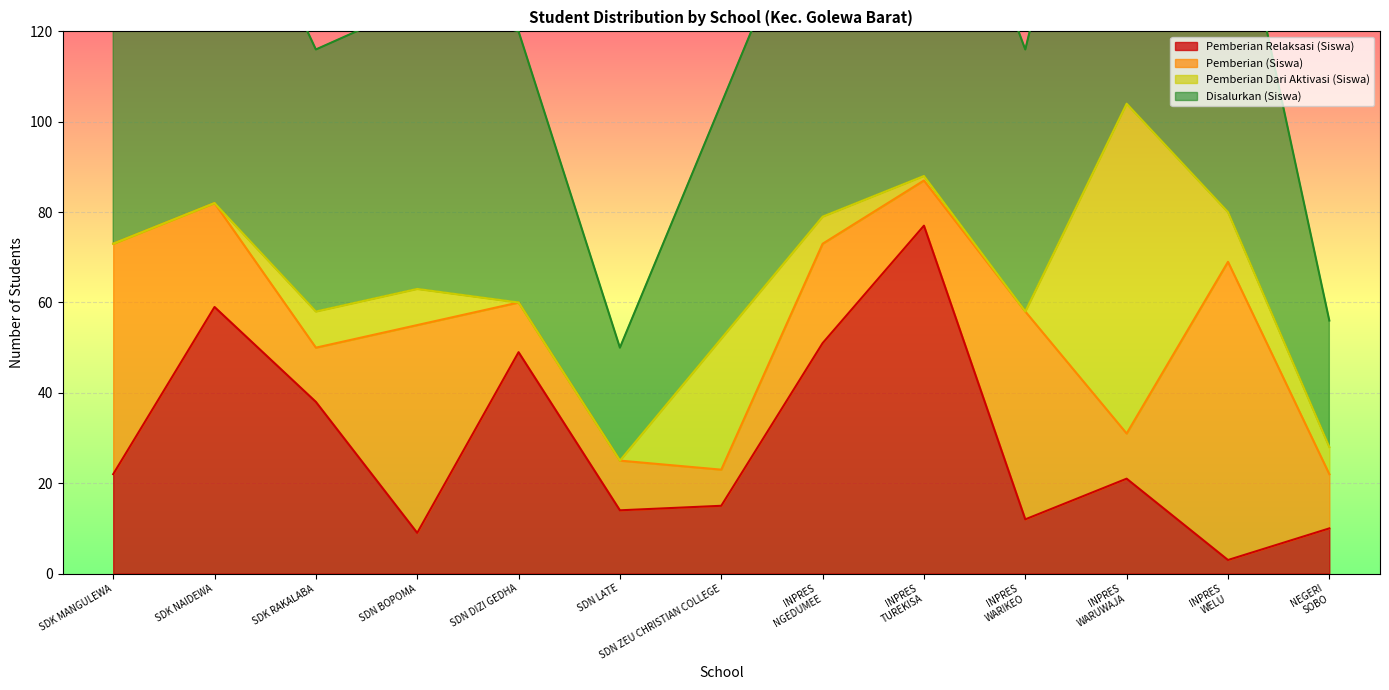

What is the average value of the Disalurkan (Siswa) series?

65